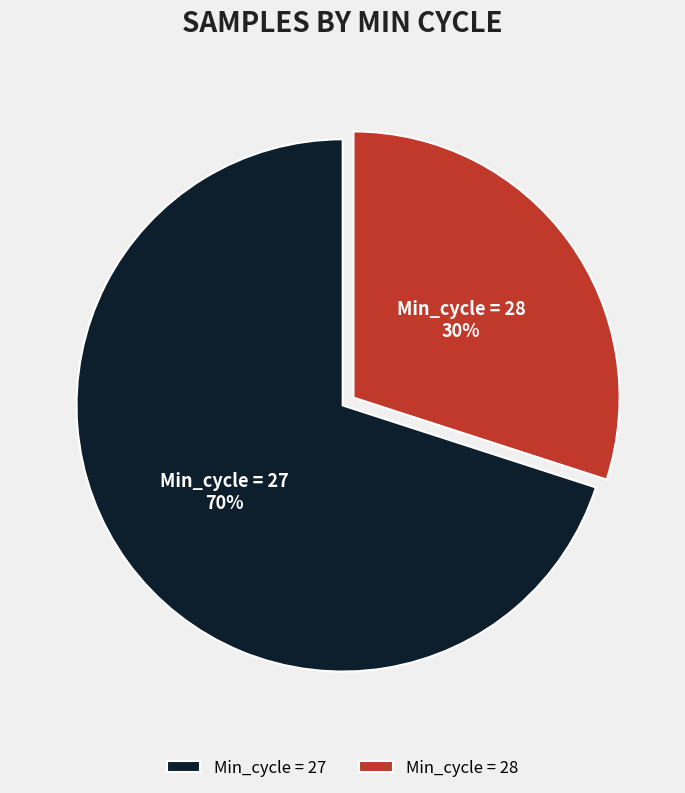

Which category has the smallest portion of the pie?

Min_cycle = 28